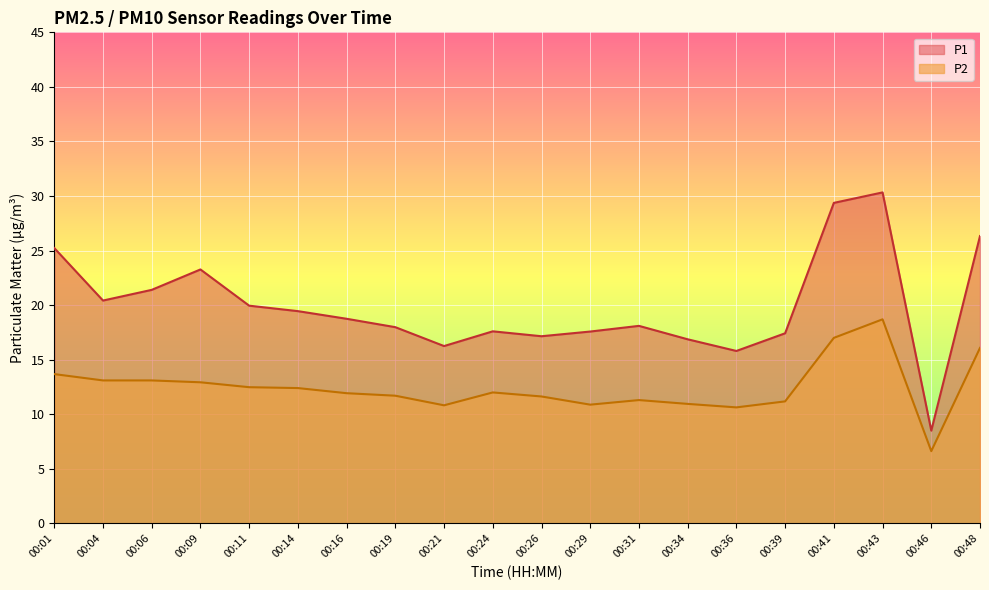

Rank the categories by P2 value from highest to lowest.

00:43, 00:41, 00:48, 00:01, 00:04, 00:06, 00:09, 00:11, 00:14, 00:24, 00:16, 00:19, 00:26, 00:31, 00:39, 00:34, 00:29, 00:21, 00:36, 00:46